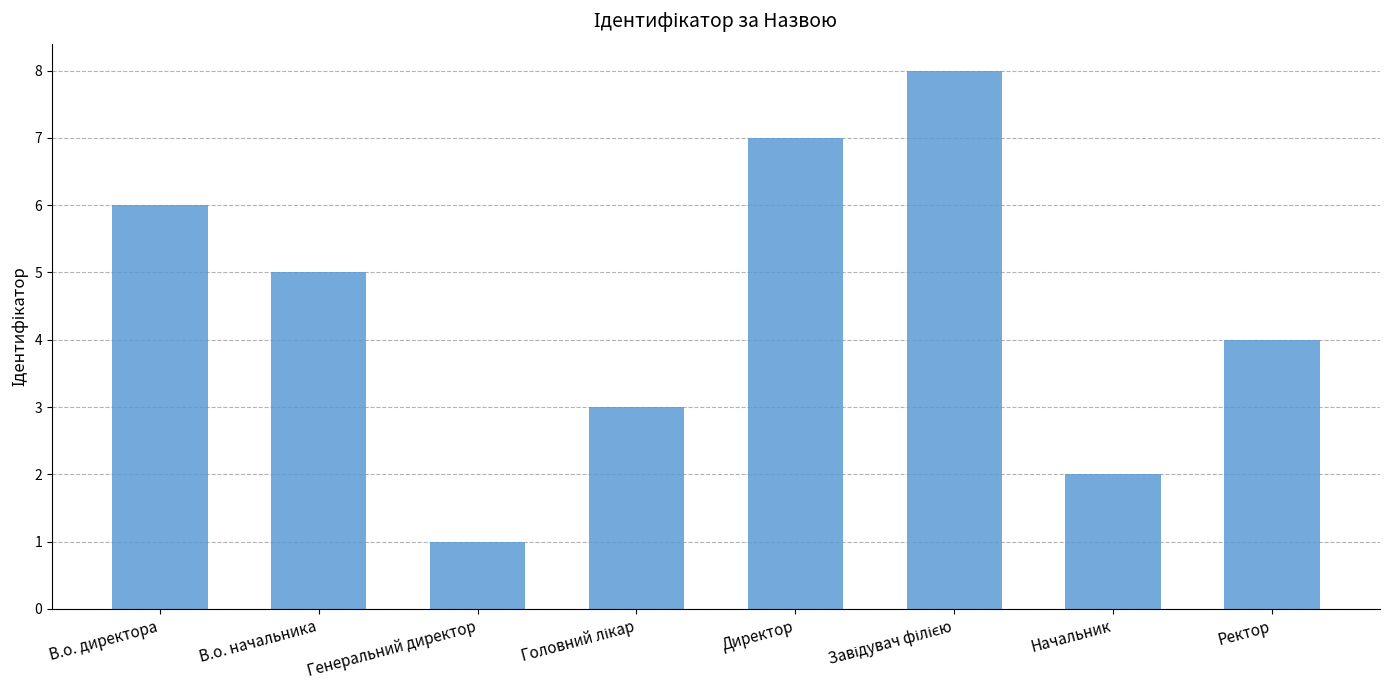

What is the difference between the values at Начальник and Директор?

5